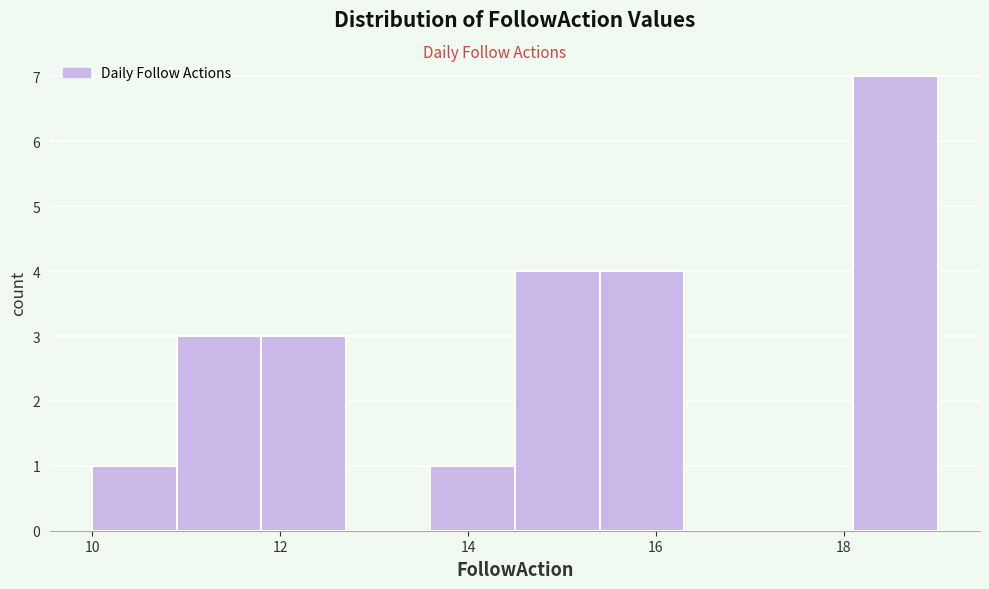

Reading left to right, list every bar in this chart as the range it spans on the x-axis followed by its height. Neither the bar edges nor the heights are printed on the chart, so give them approximately, as read against the axes.

10.0 to 10.9: 1
10.9 to 11.8: 3
11.8 to 12.7: 3
12.7 to 13.6: 0
13.6 to 14.5: 1
14.5 to 15.4: 4
15.4 to 16.3: 4
16.3 to 17.2: 0
17.2 to 18.1: 0
18.1 to 19.0: 7